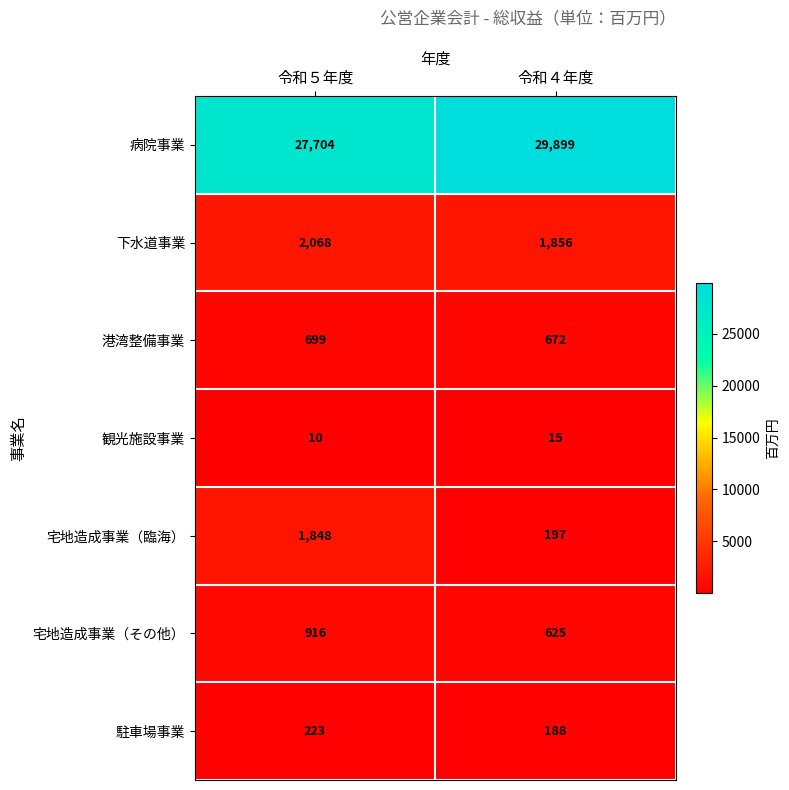

Reading left to right, extract all data points from this chart.

病院事業: 27704	29899
下水道事業: 2068	1856
港湾整備事業: 699	672
観光施設事業: 10	15
宅地造成事業（臨海）: 1848	197
宅地造成事業（その他）: 916	625
駐車場事業: 223	188